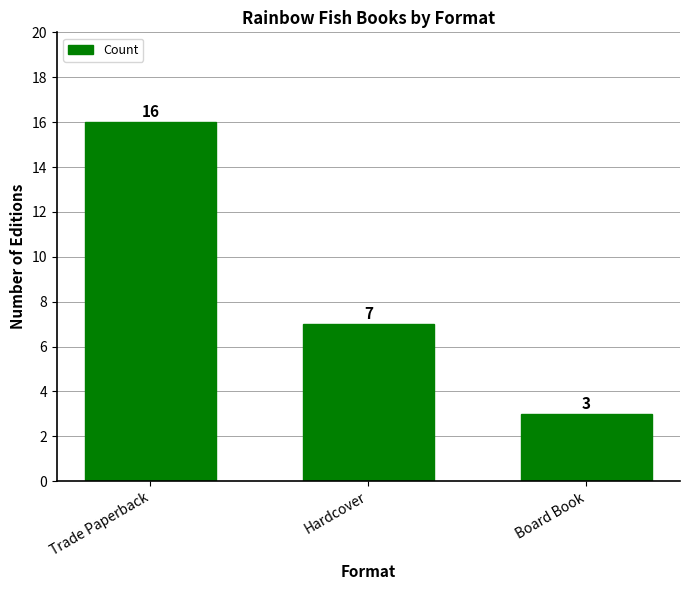

The chart shows a value of 3 at Board Book. True or false?

True